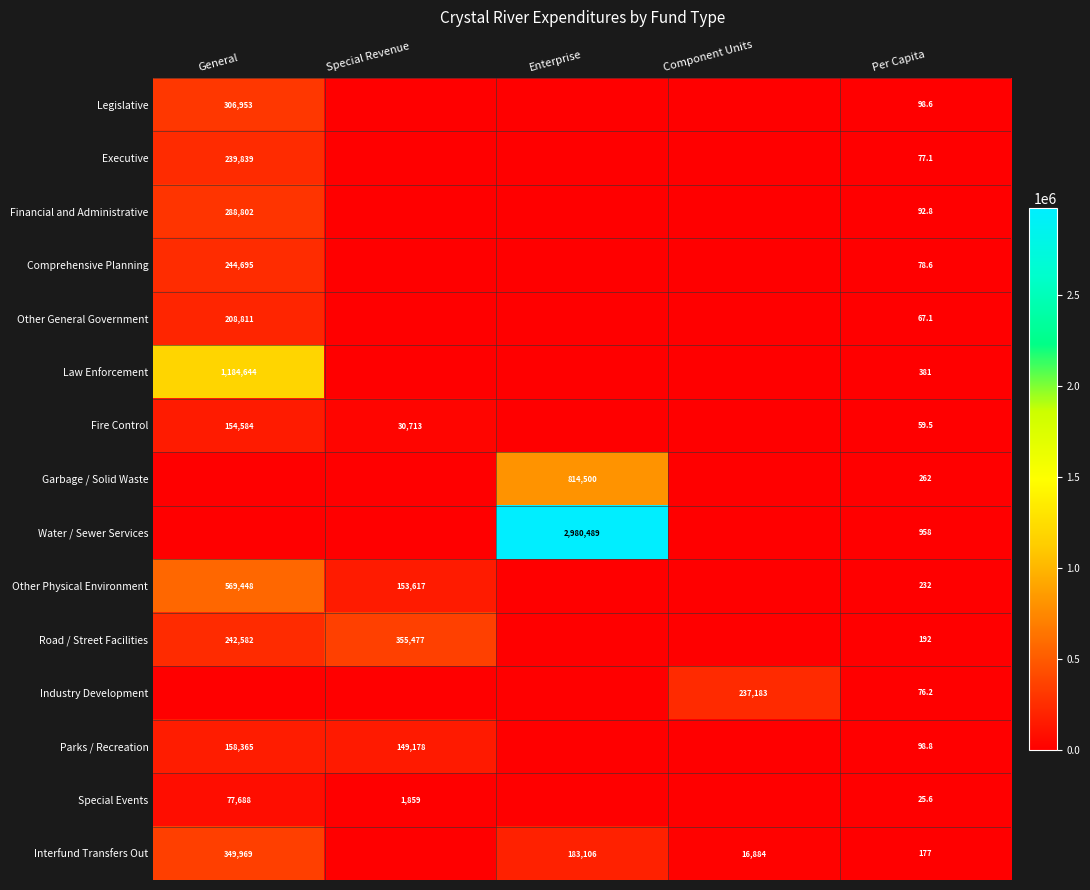

The value of Fire Control at Per Capita is 59.5. True or false?

True